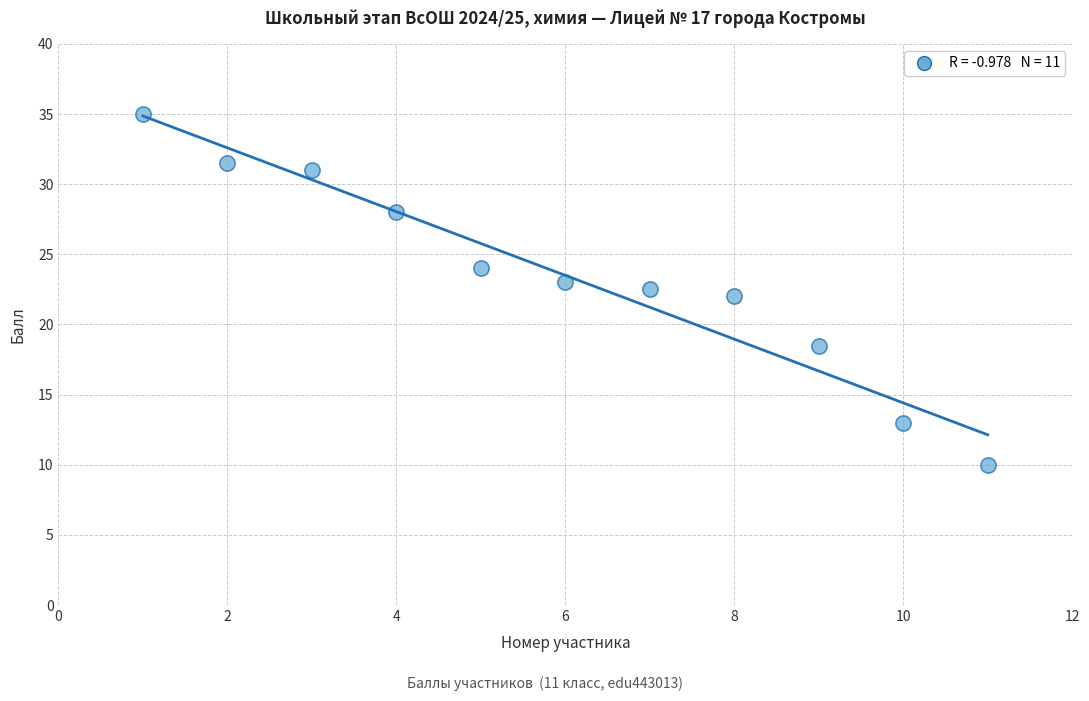

What is the range of Y values (max minus min)?

25.0